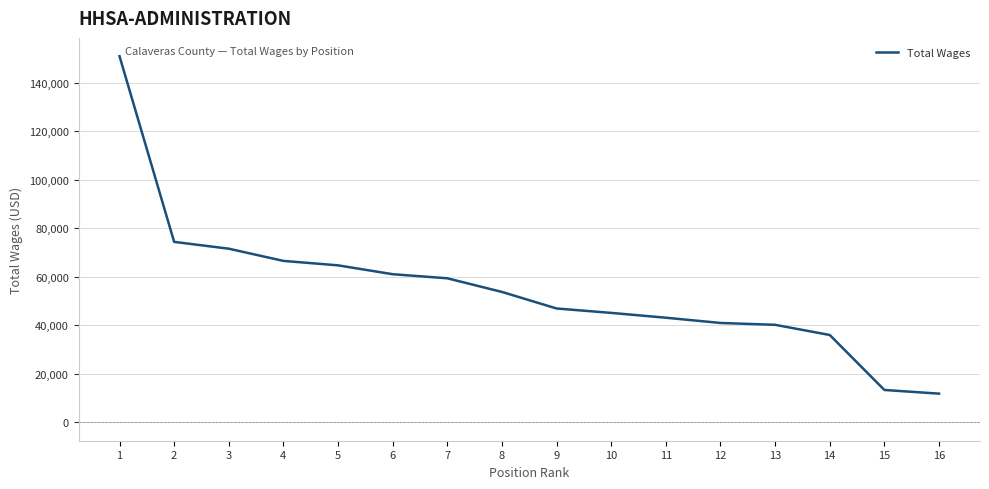

Between 6 and 8, which is larger?

6